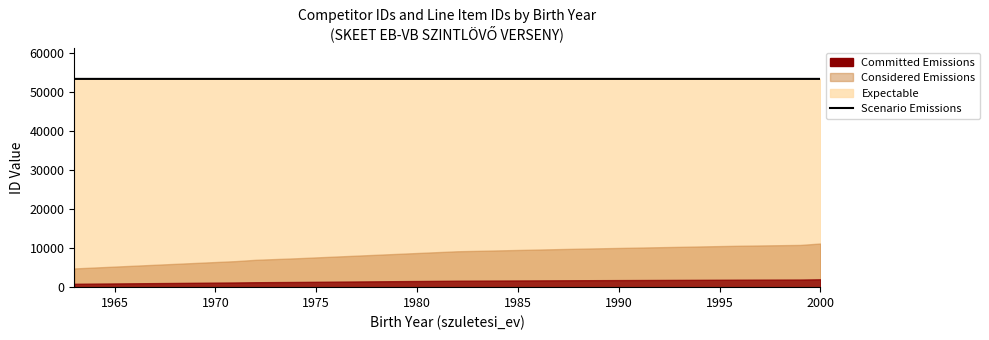

How many values are between 53271 and 53272?

7